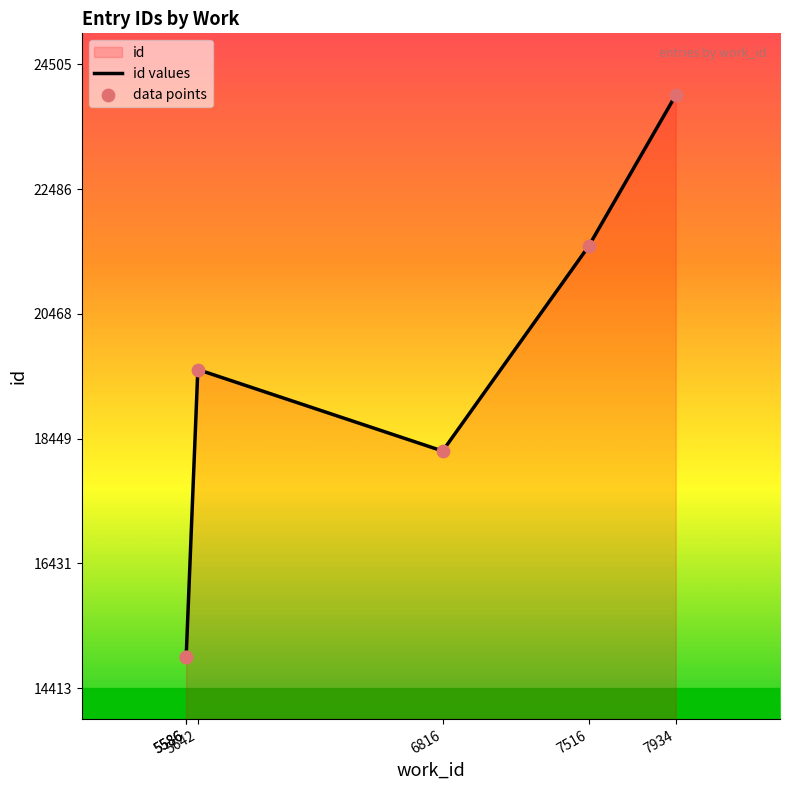

Is the value of id values at 6816 greater than the value of data points at 5642?

No